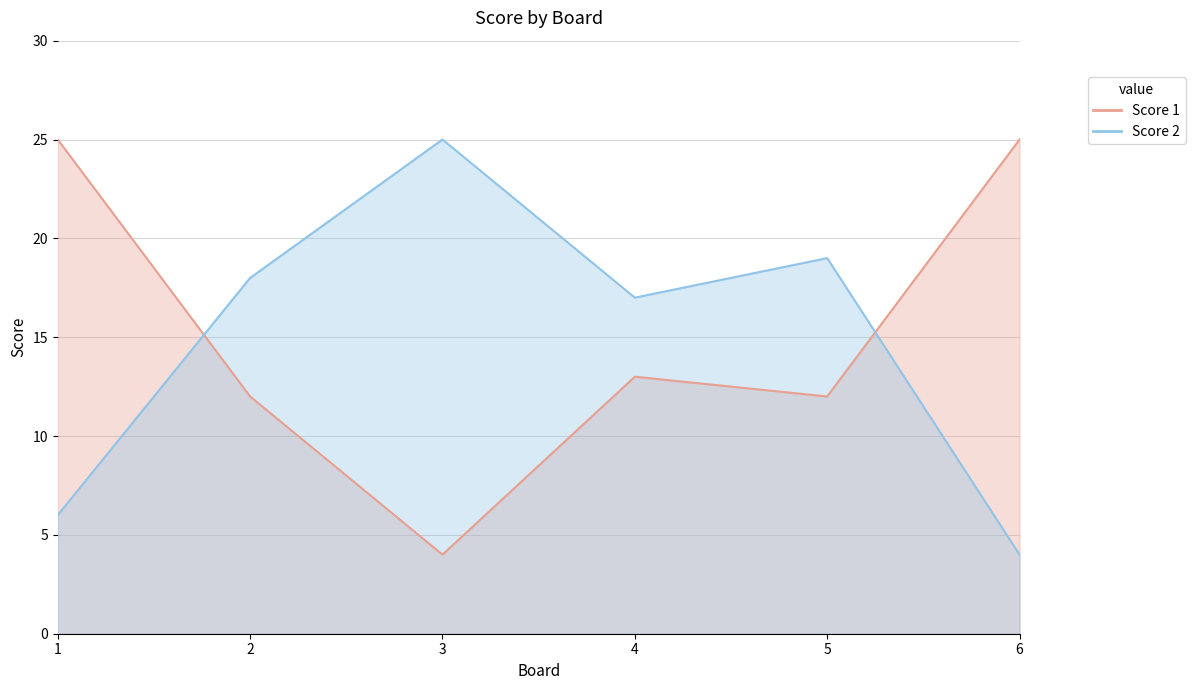

At which category does Score 1 reach its first local peak?

4